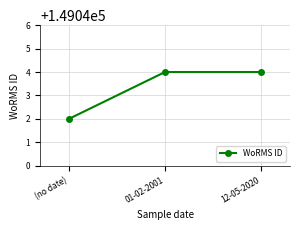

What is the approximate value at (no date)?

149042